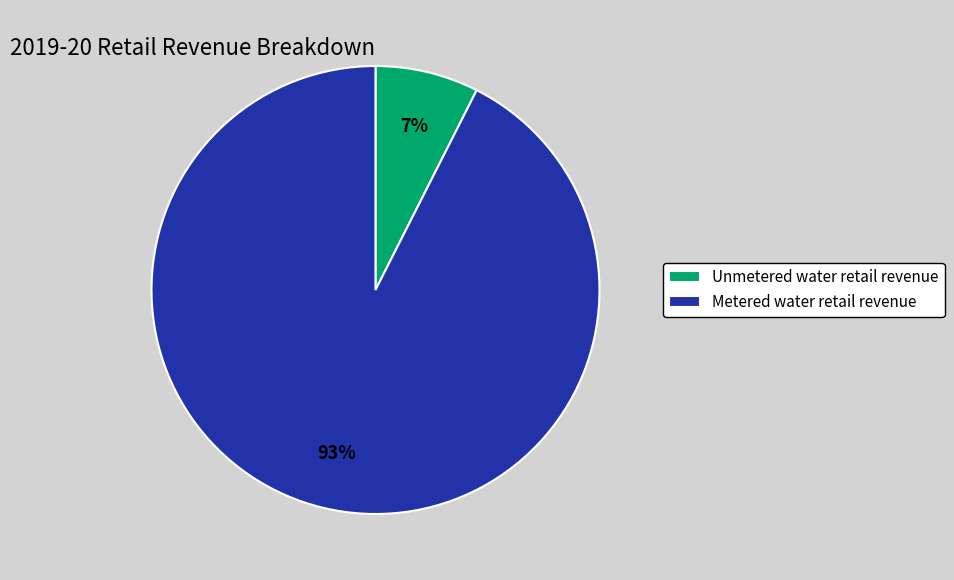

To the nearest percent, what is the average slice percentage?

50%